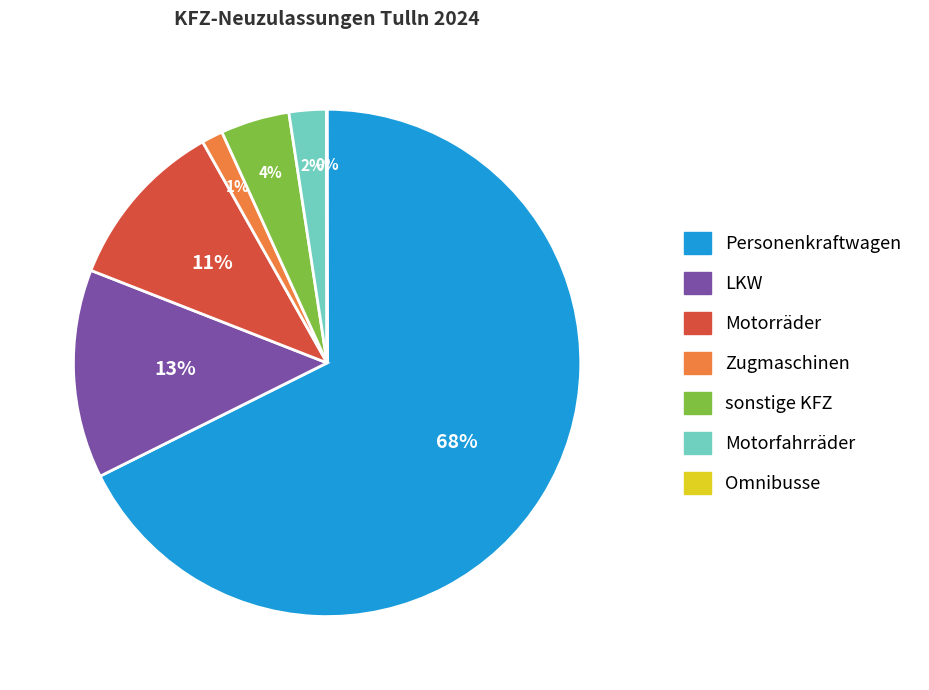

What is the largest slice in the pie chart?

Personenkraftwagen